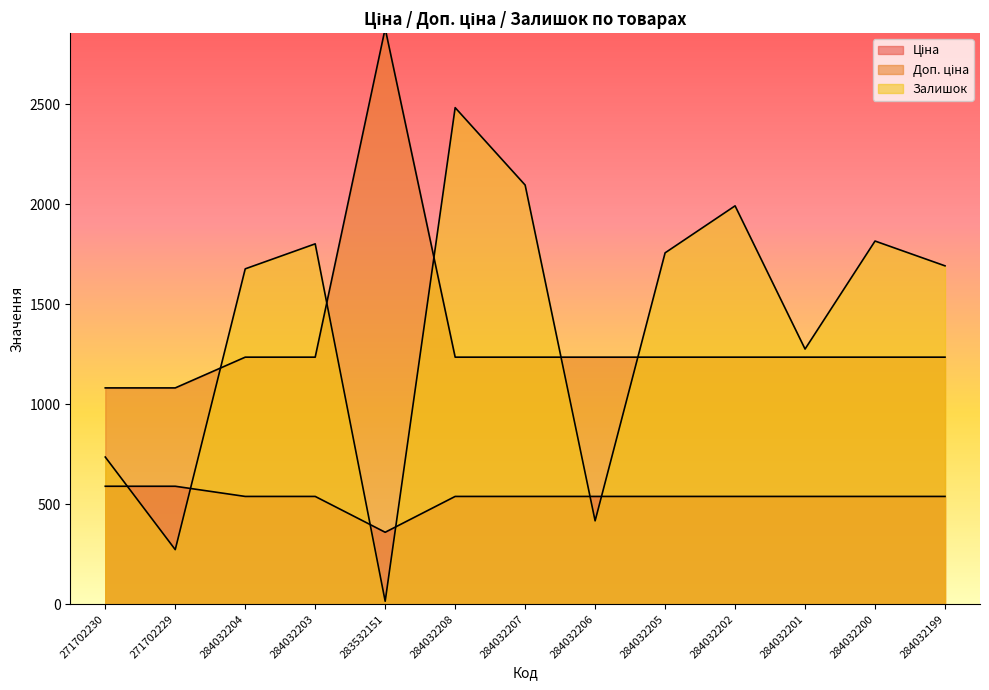

Between 284032204 and 271702229, which is larger?

271702229